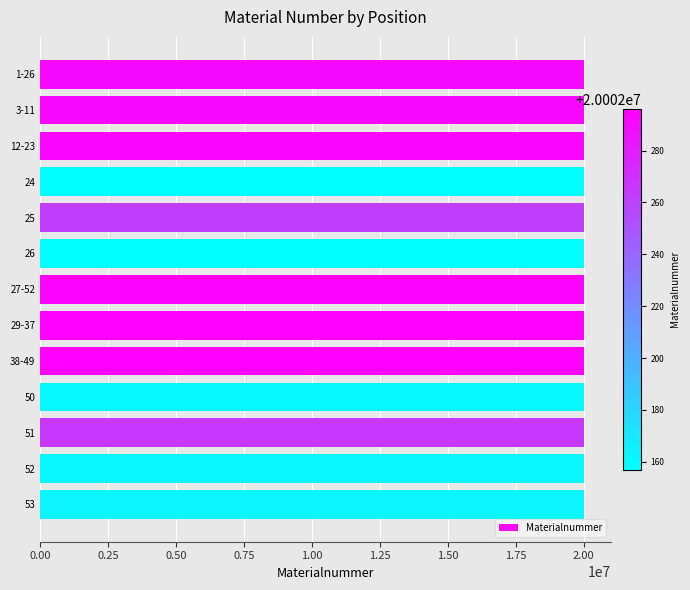

How many values are below 20002266?

6